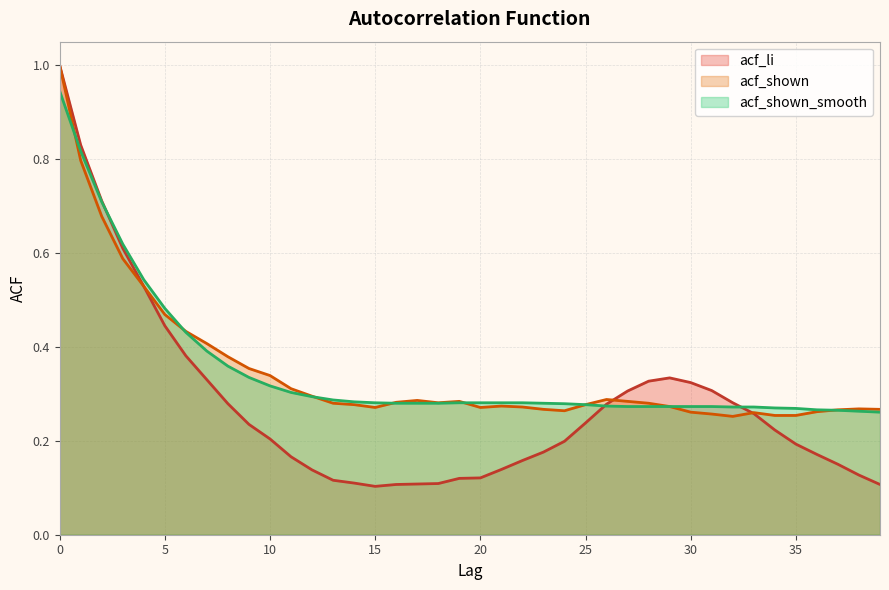

Read the acf_shown_smooth value at 28.

0.3